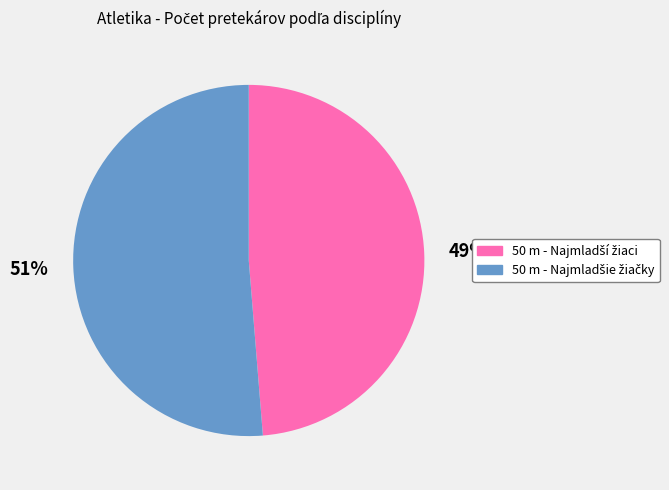

Is there a majority slice in this chart?

Yes